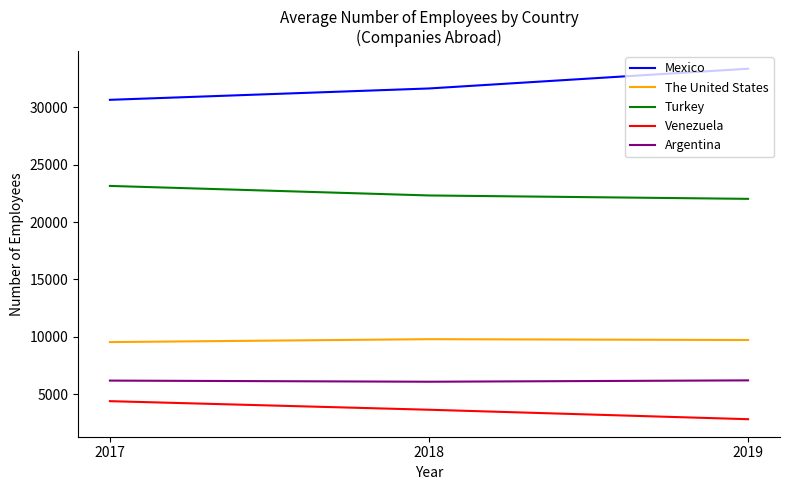

How many data points in Turkey are above 22322?

1